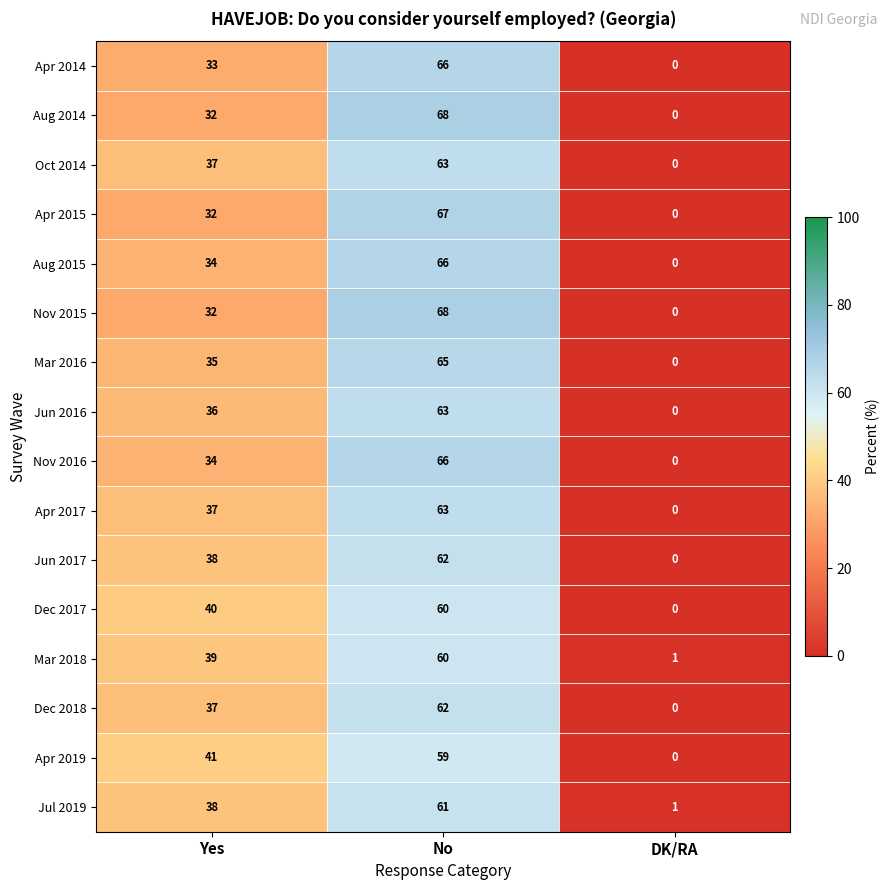

What is the maximum value shown in the chart?

68